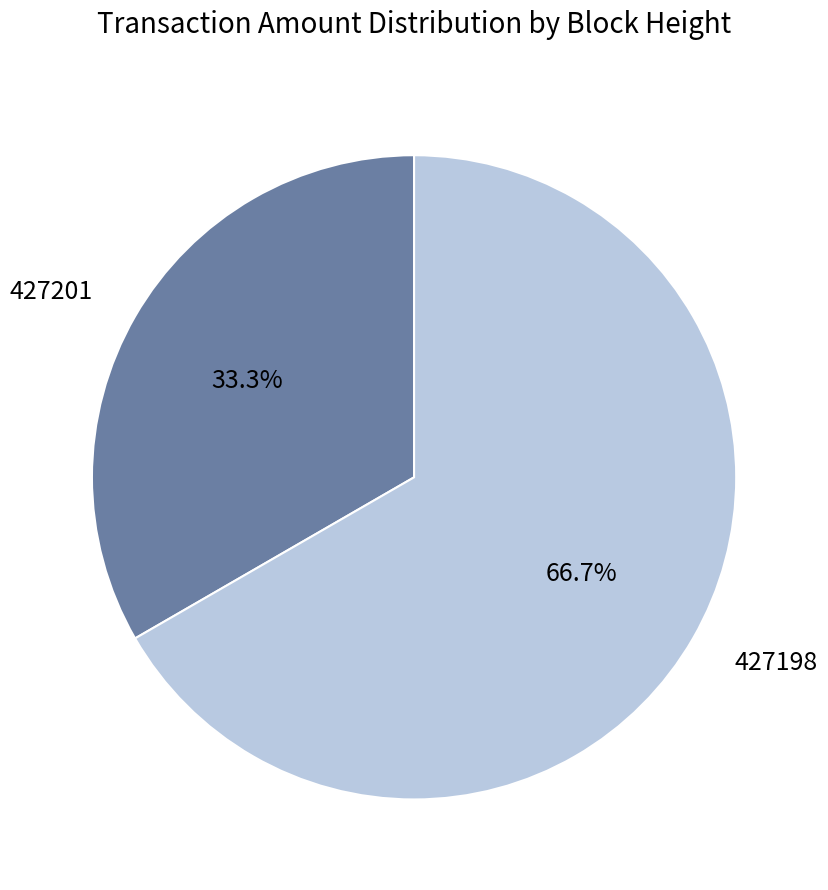

True or false: 427198 accounts for 56% of the total.

False